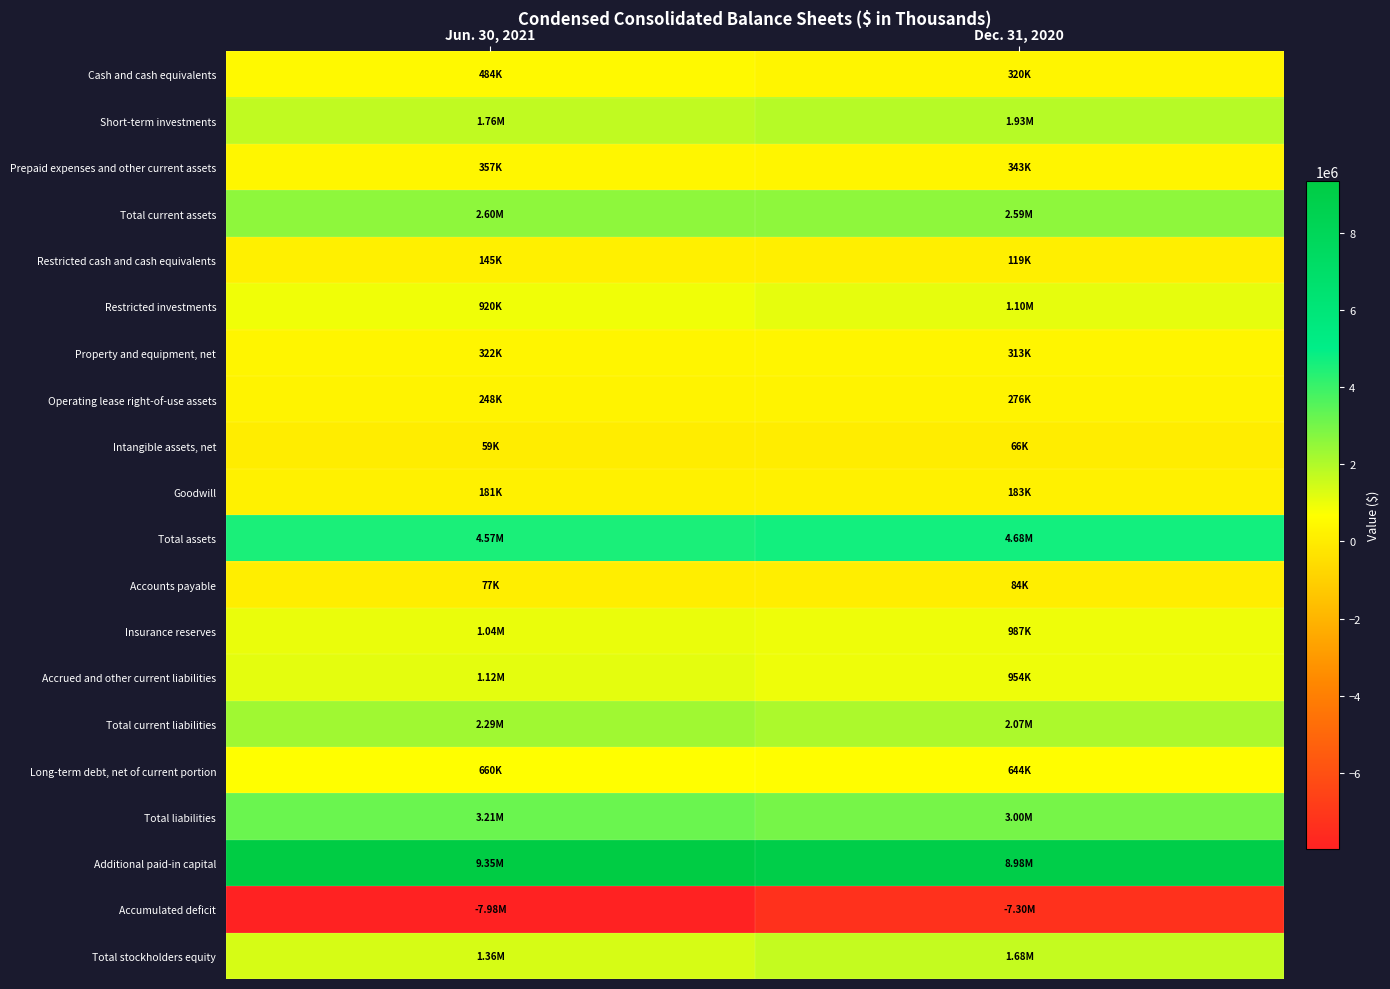

Rank the series at Jun. 30, 2021 from lowest to highest value.

Accumulated deficit, Intangible assets, net, Accounts payable, Restricted cash and cash equivalents, Goodwill, Operating lease right-of-use assets, Property and equipment, net, Prepaid expenses and other current assets, Cash and cash equivalents, Long-term debt, net of current portion, Restricted investments, Insurance reserves, Accrued and other current liabilities, Total stockholders equity, Short-term investments, Total current liabilities, Total current assets, Total liabilities, Total assets, Additional paid-in capital